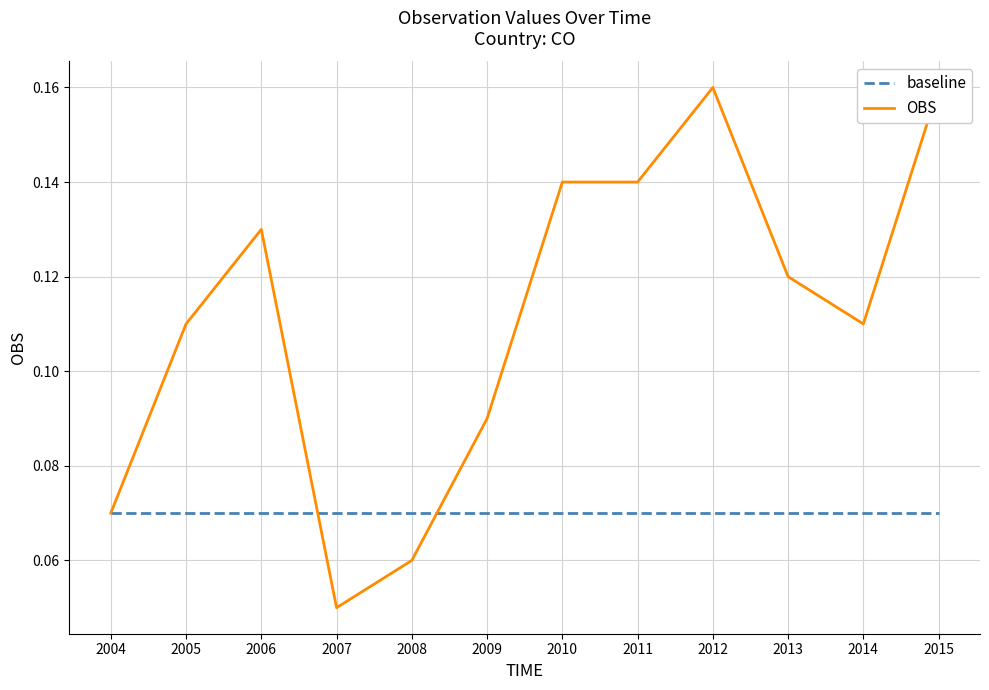

What is the smallest value displayed?

0.1